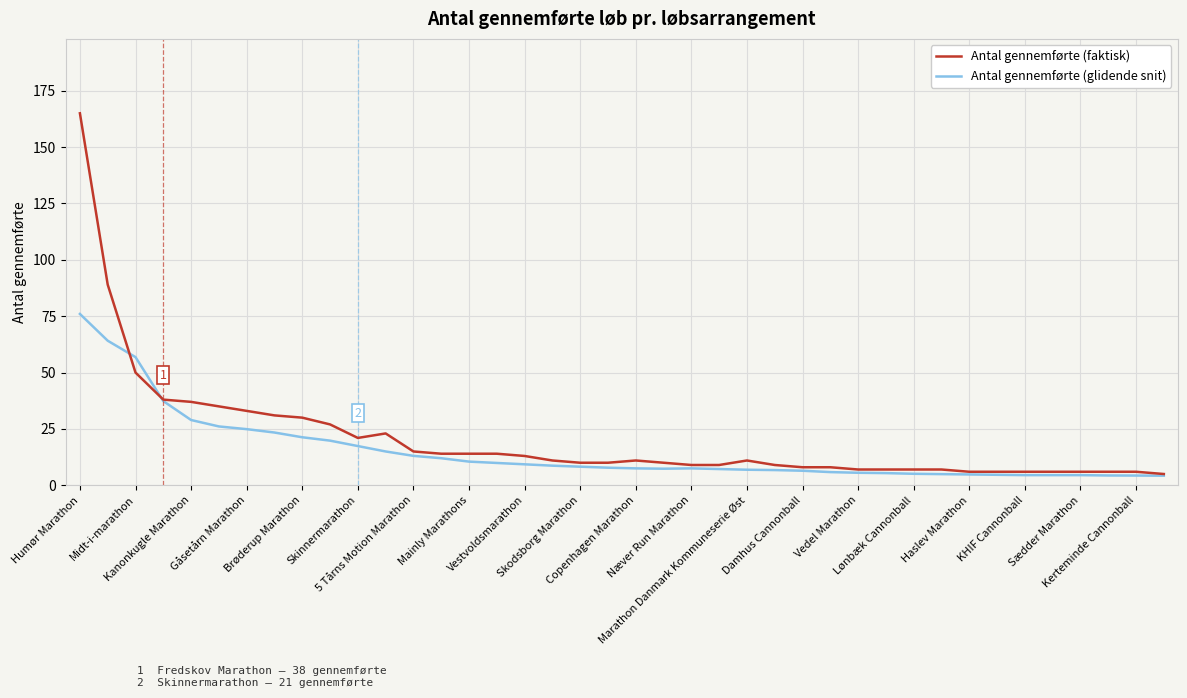

What is the highest value of the Antal gennemførte (faktisk) series?

165.0